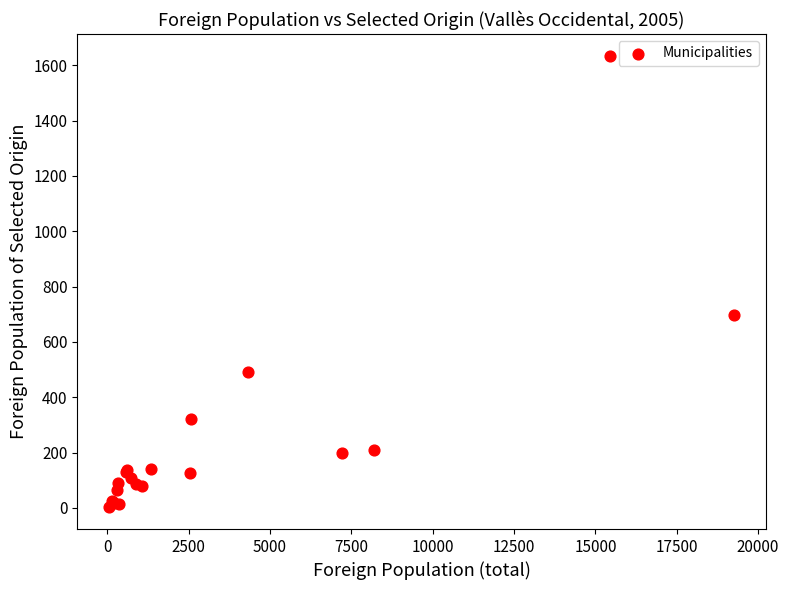

What Y value in the scatter plot is closest to 818?

696